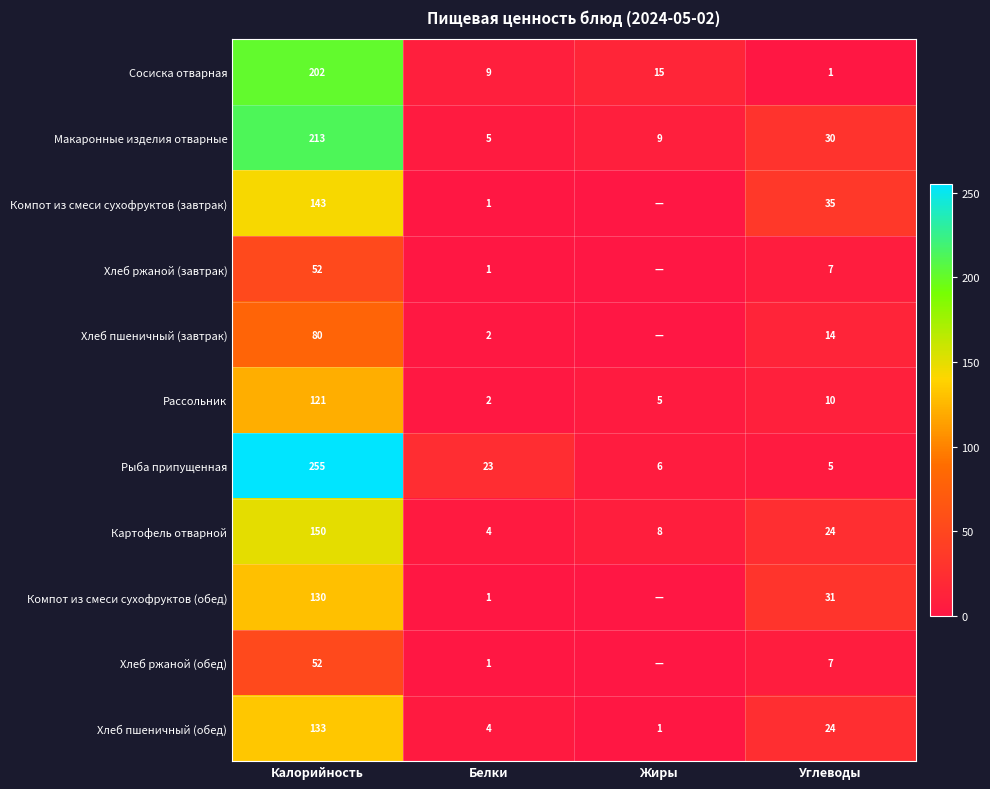

What is the total value across all series at Белки?

53